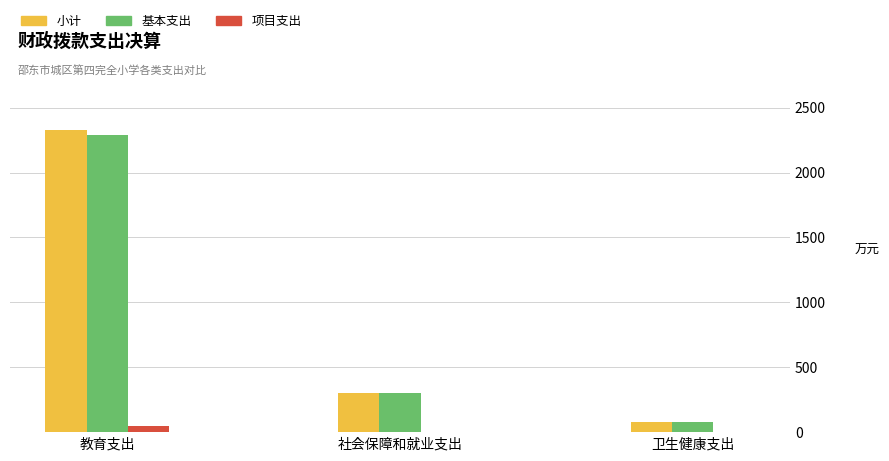

Between 教育支出 and 卫生健康支出, which series saw the biggest shift?

小计